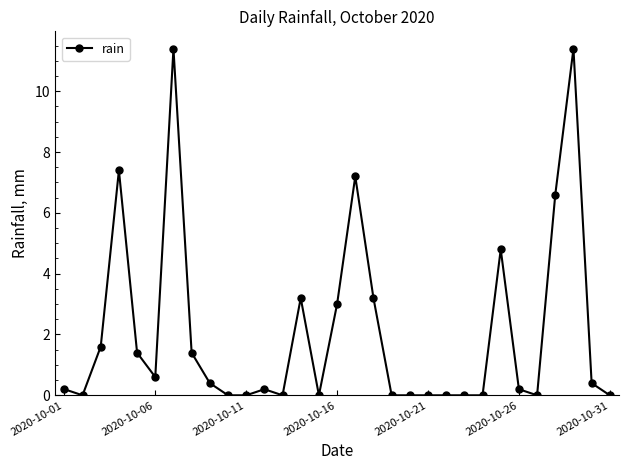

What is the value of the 3rd point from the left?

1.6